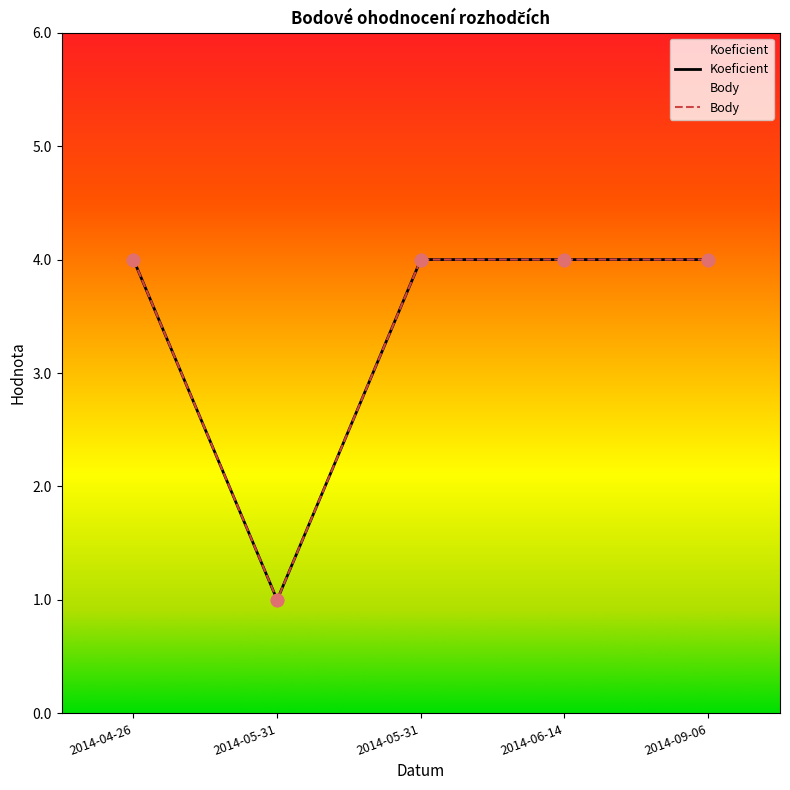

At how many categories does at least one series exceed 3?

4